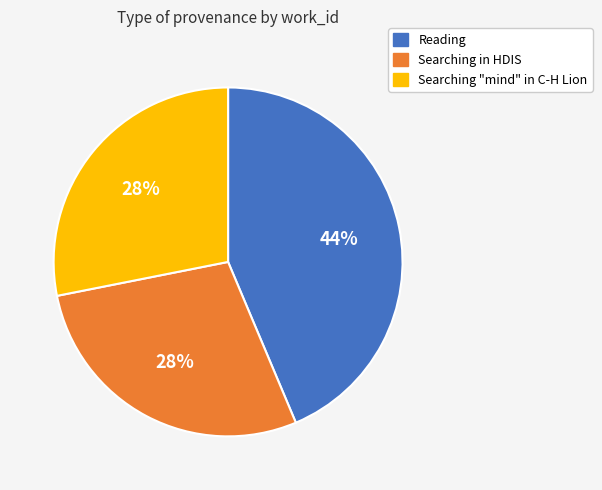

What percentage is the Searching in HDIS slice, to the nearest percent?

28%